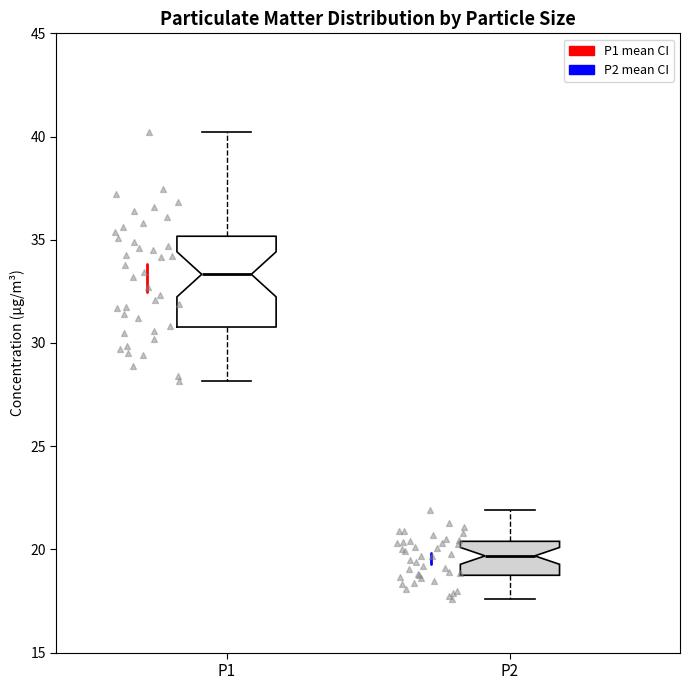

Which box's median line is the highest?

P1